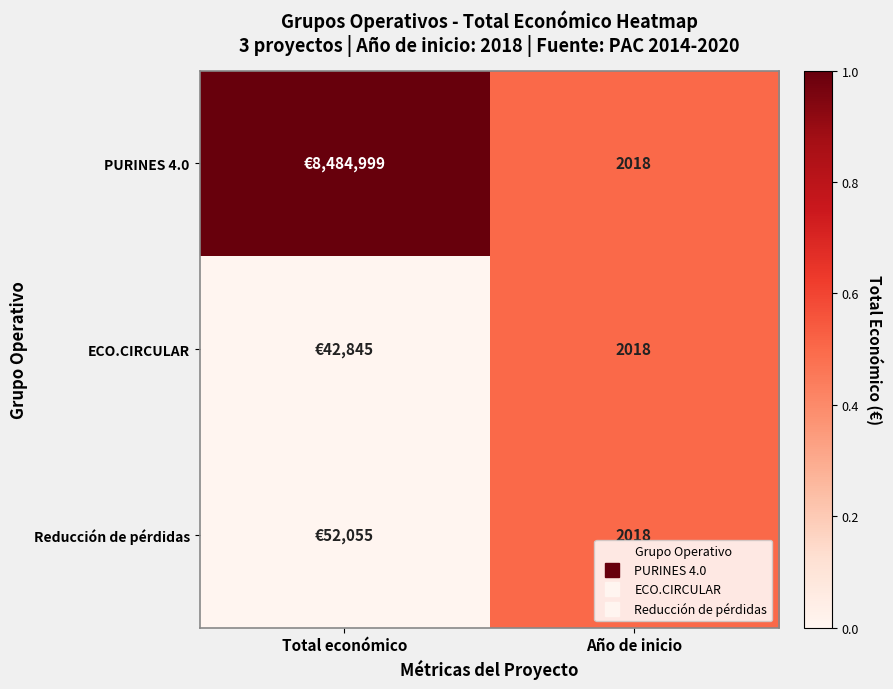

The value of Reducción de pérdidas at Año de inicio is 0.1. True or false?

False